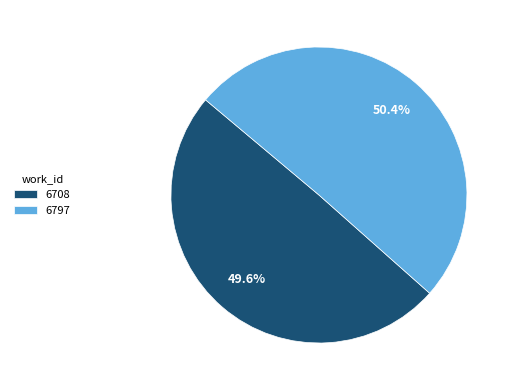

Count the number of slices in the pie.

2